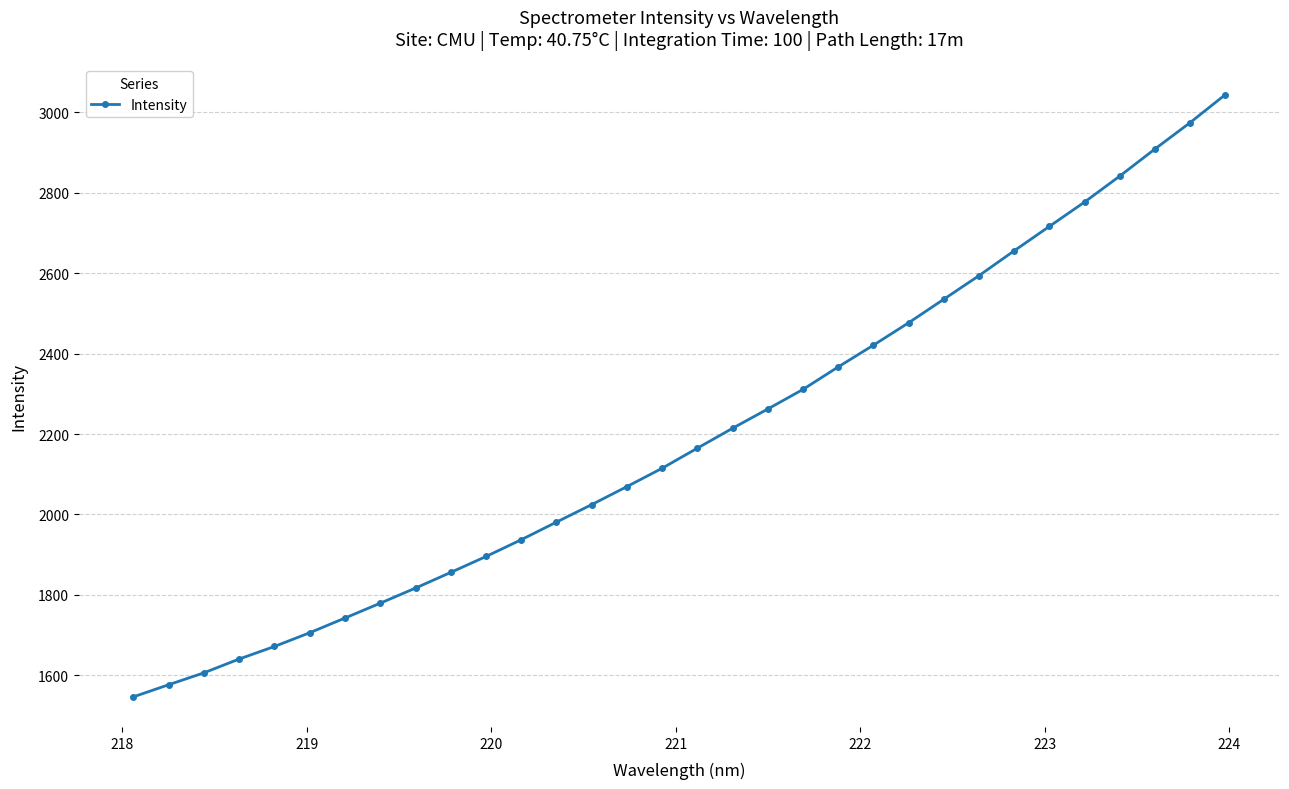

What is the value of the 28th point from the left?

2777.3